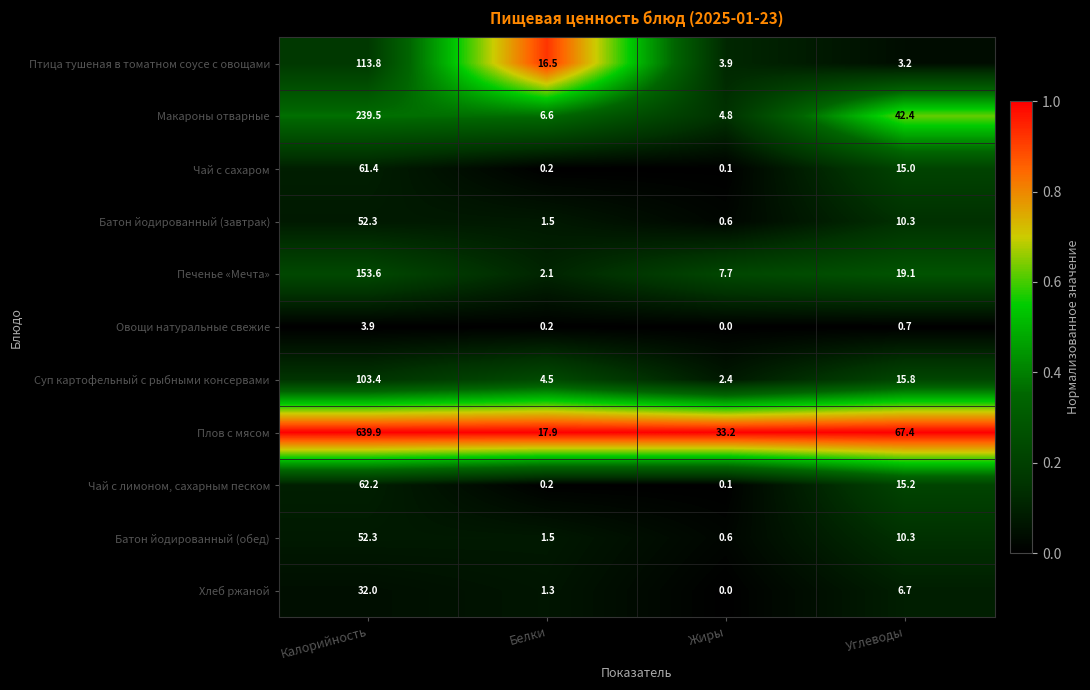

Which category has the highest value across all series?

Калорийность